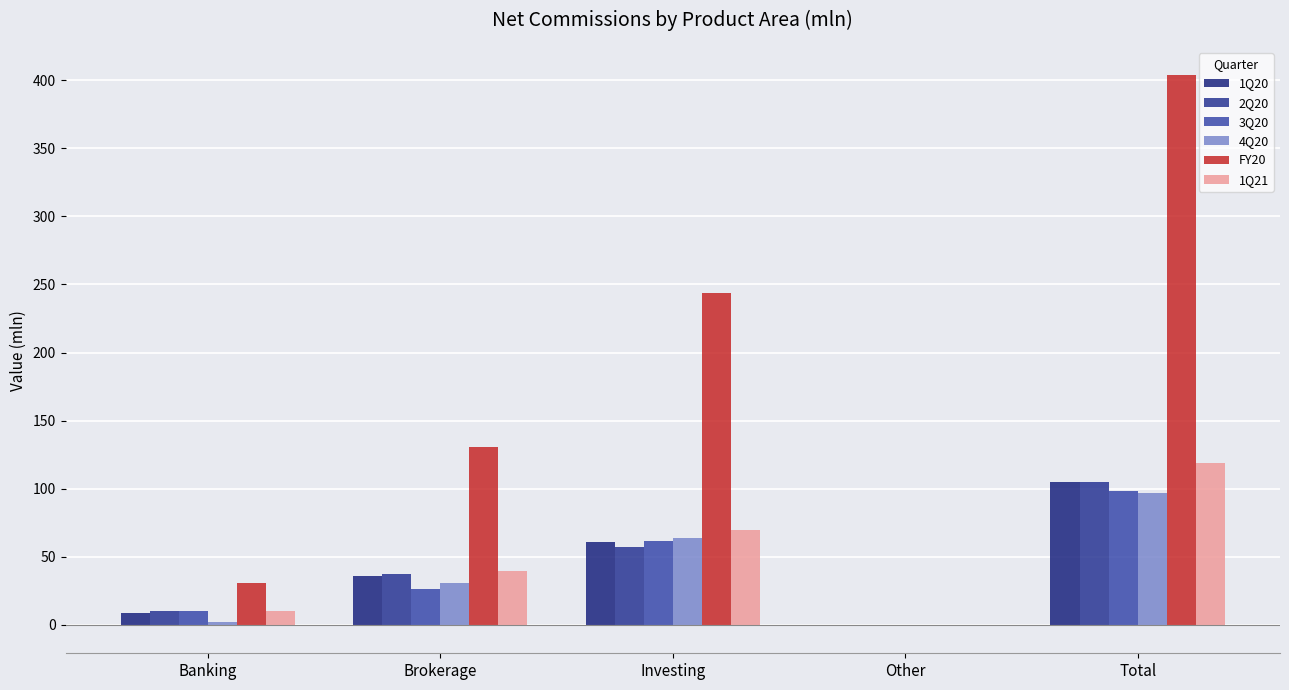

How many distinct data groups are displayed?

6